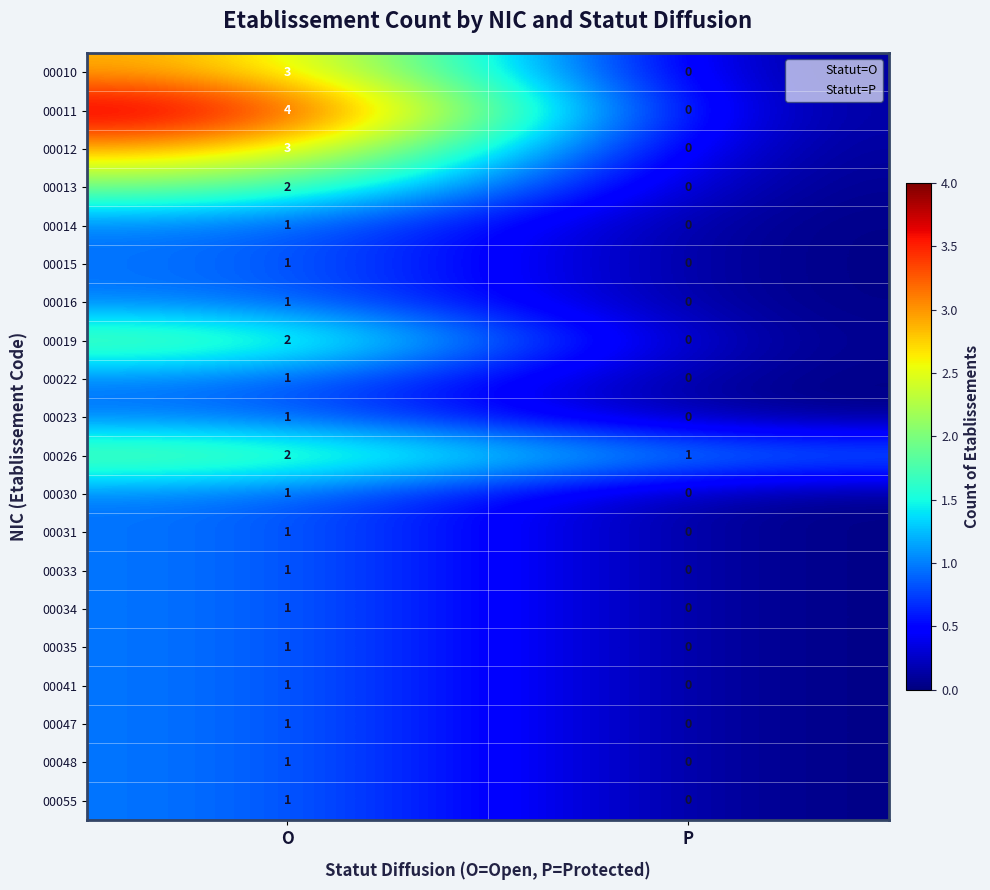

Is it true that 00047 equals 1 at O?

True